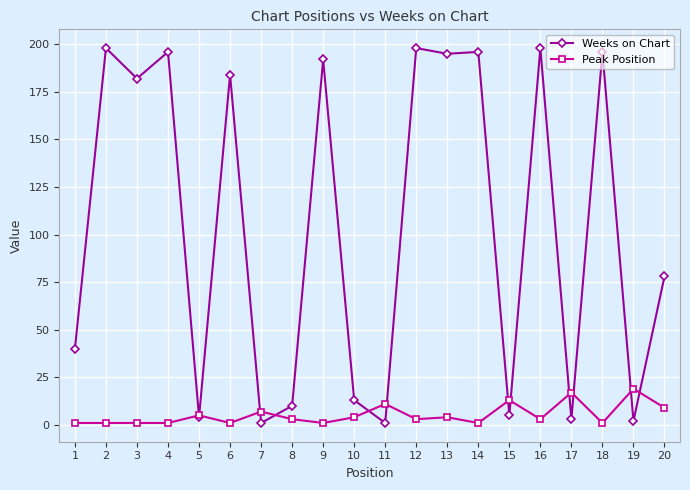

Which series has the largest total across all categories?

Weeks on Chart